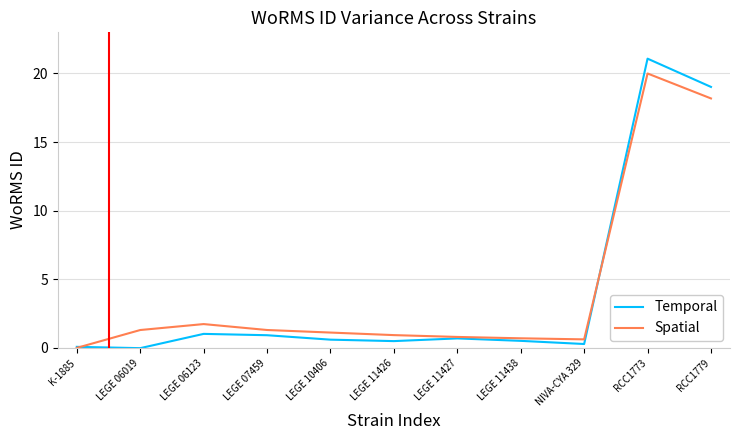

At which category is the sum across all series the highest?

RCC1773